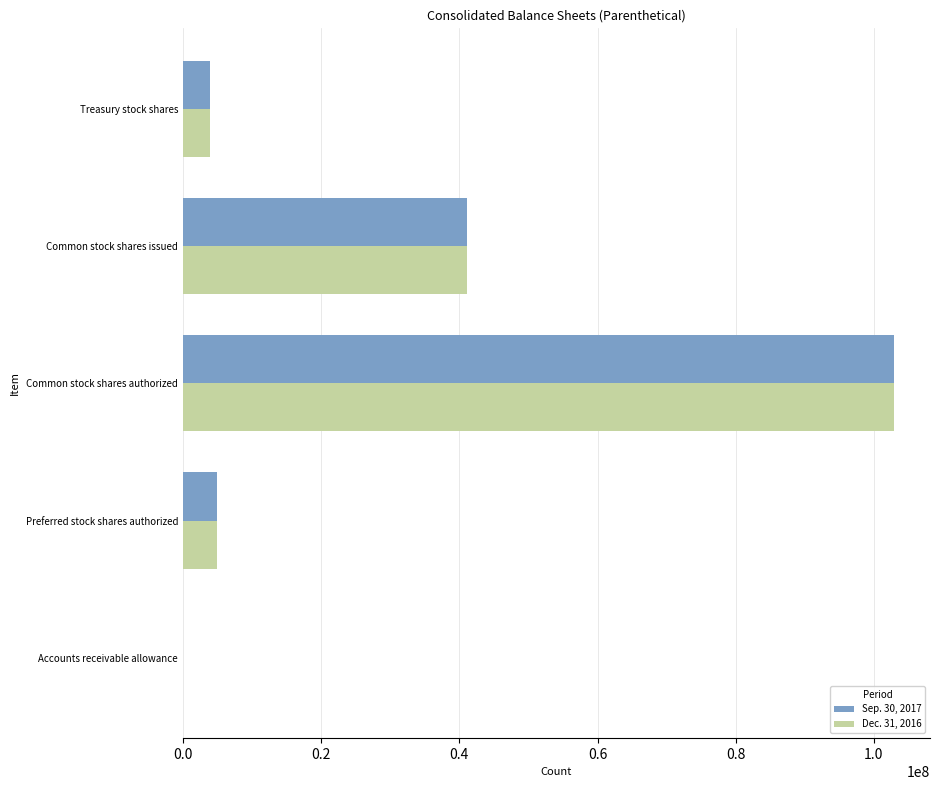

At which label does Sep. 30, 2017 reach its peak?

Common stock shares authorized